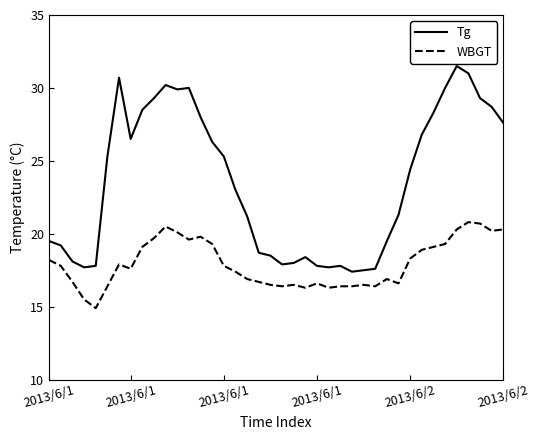

True or false: WBGT has more than 1 interior local peaks.

True